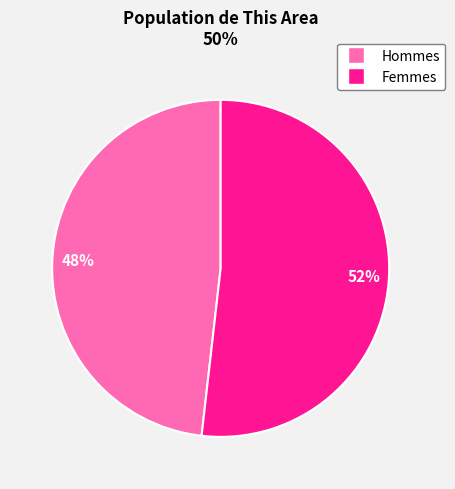

To the nearest percent, what is the average slice percentage?

50%